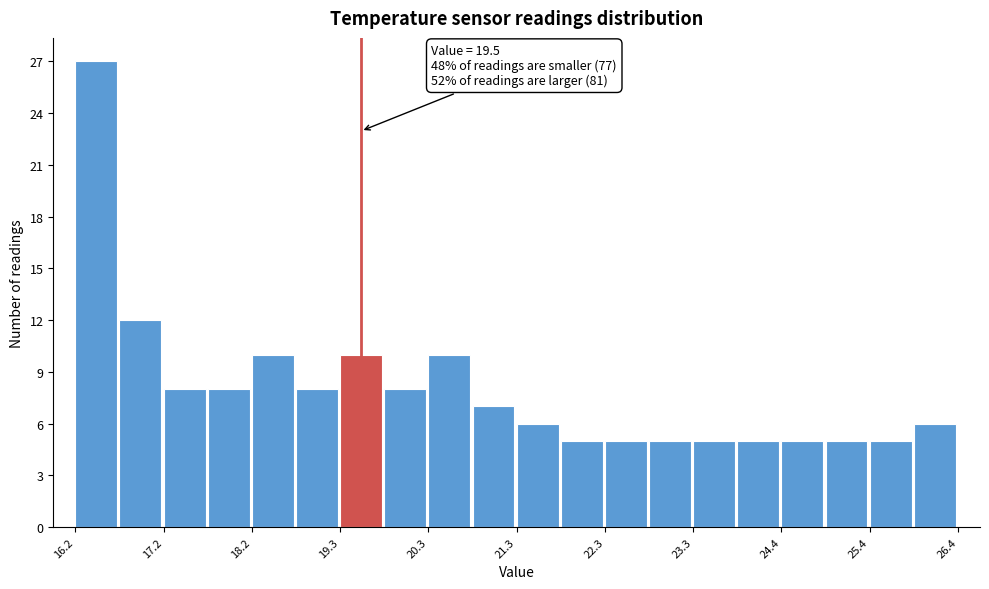

Read against the x-axis, roughly where is the centre of the tallest bar?

16.4